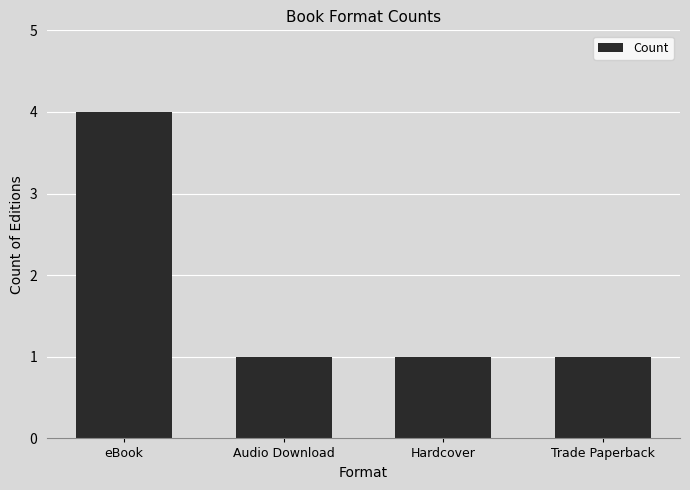

What position from the right is Trade Paperback?

1